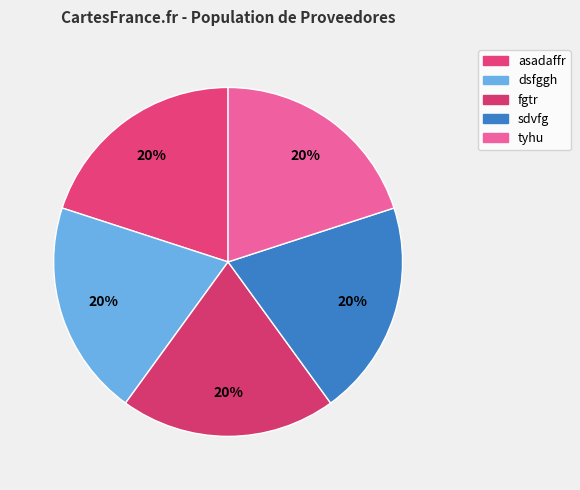

The fgtr slice represents 20% of the pie. True or false?

True